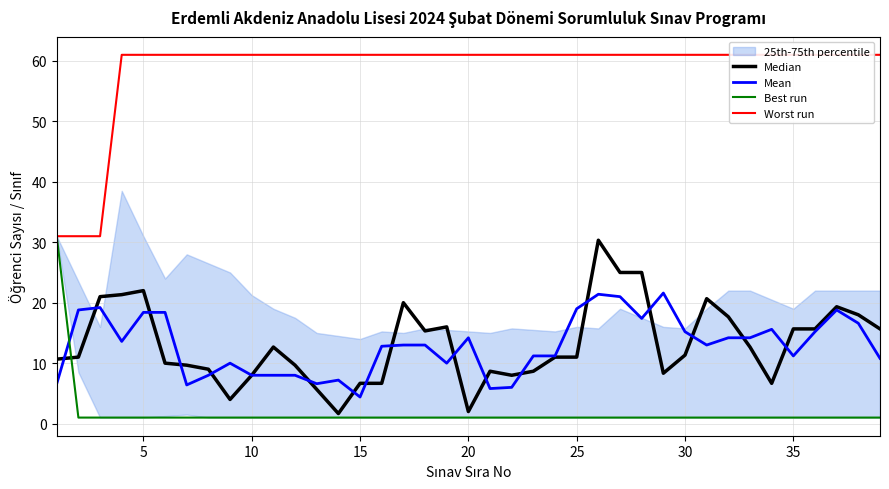

Which category has the lowest value in the Mean series?

15